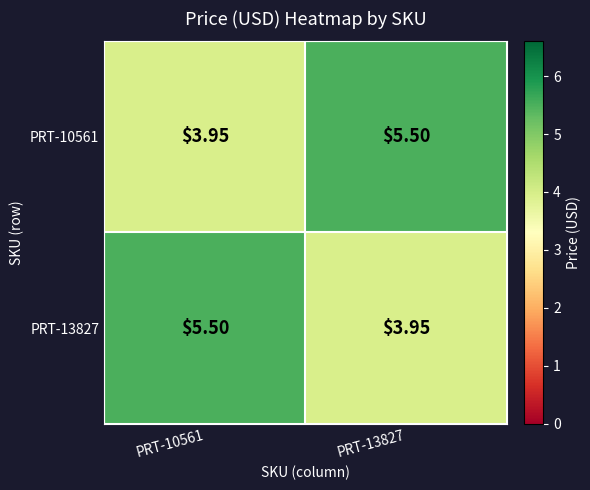

Is the value of PRT-10561 at PRT-10561 greater than the value of PRT-13827 at PRT-10561?

No